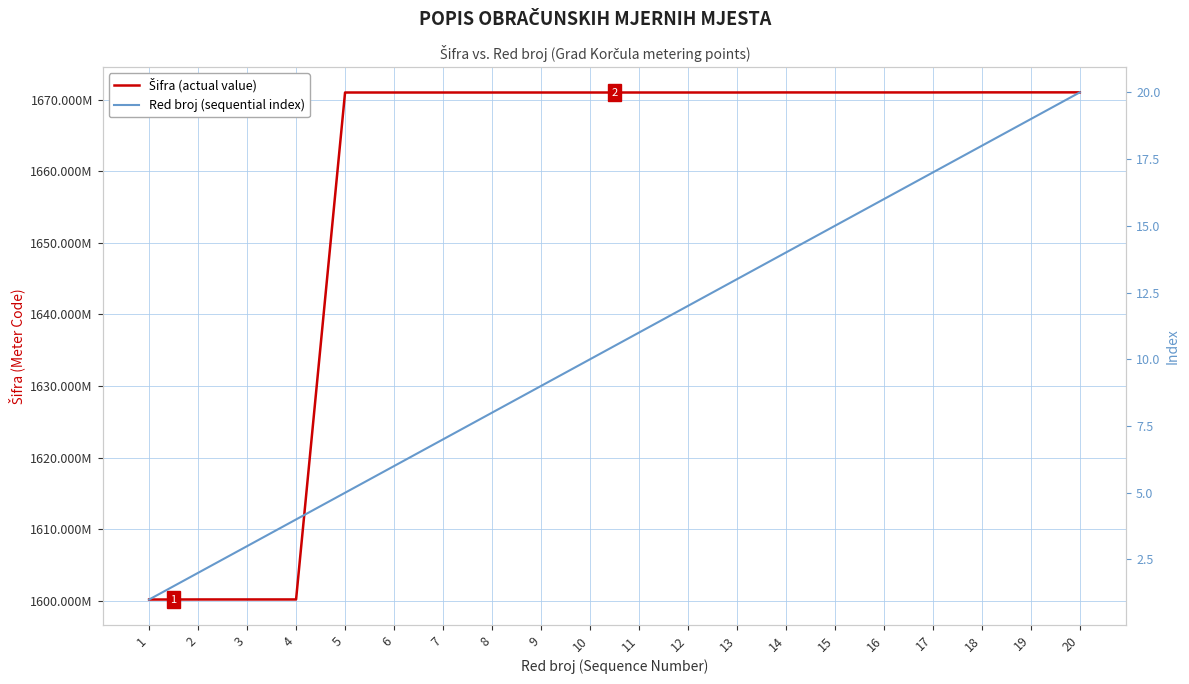

The value of Red broj (sequential index) at 12 is 12. True or false?

True